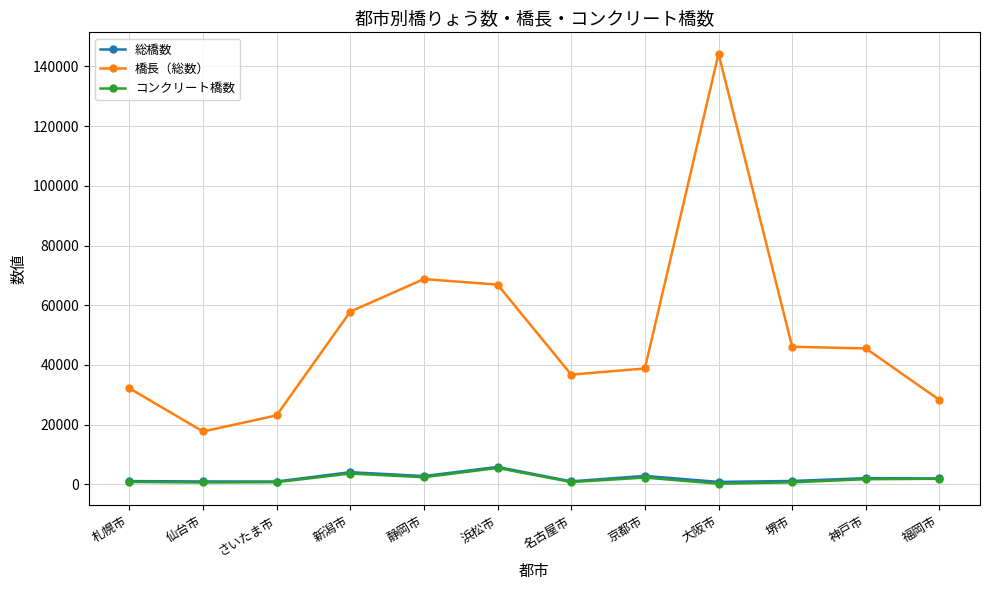

True or false: 橋長（総数） and 総橋数 intersect in this chart.

False